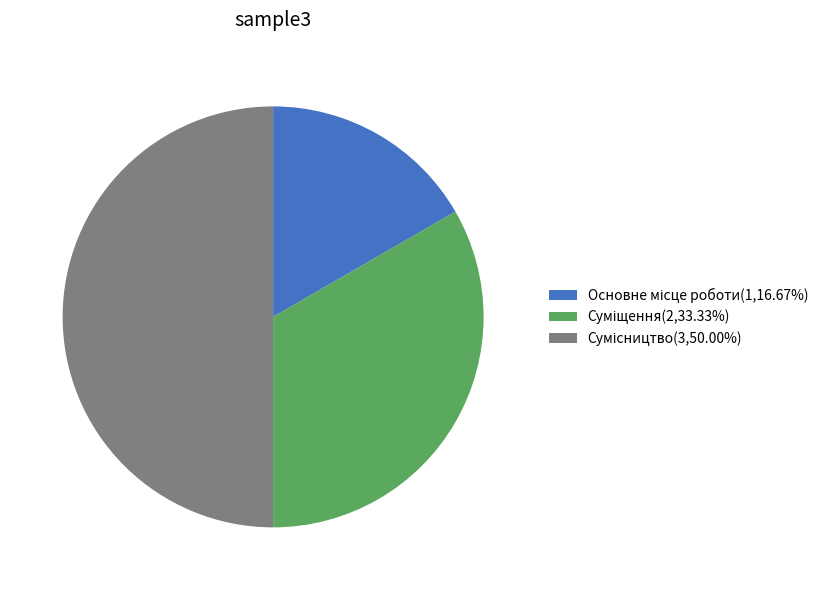

To the nearest percent, what is the average slice percentage?

33%